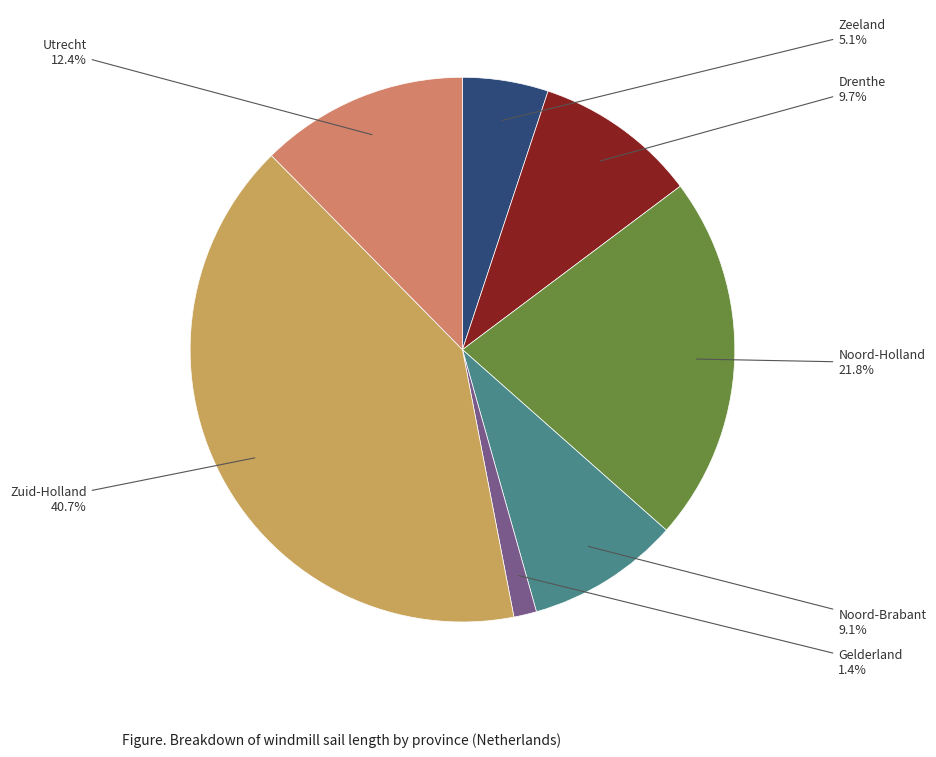

How many slices are in this pie chart?

7